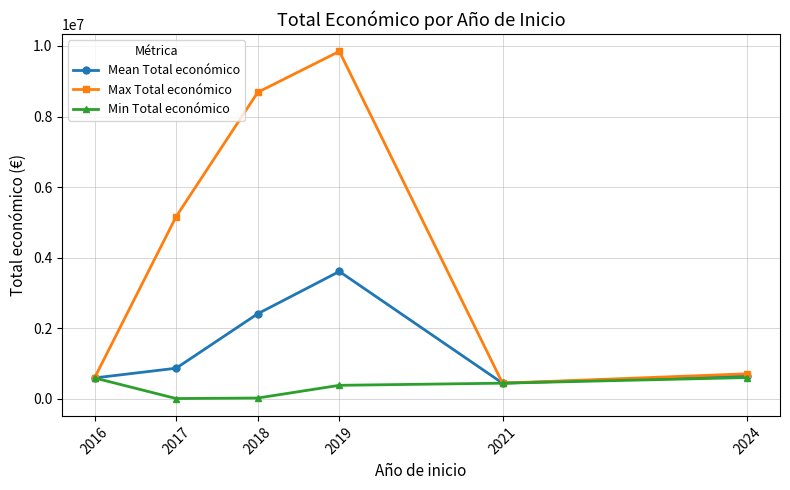

The Max Total económico series shows 440317.0 at 2021. True or false?

True